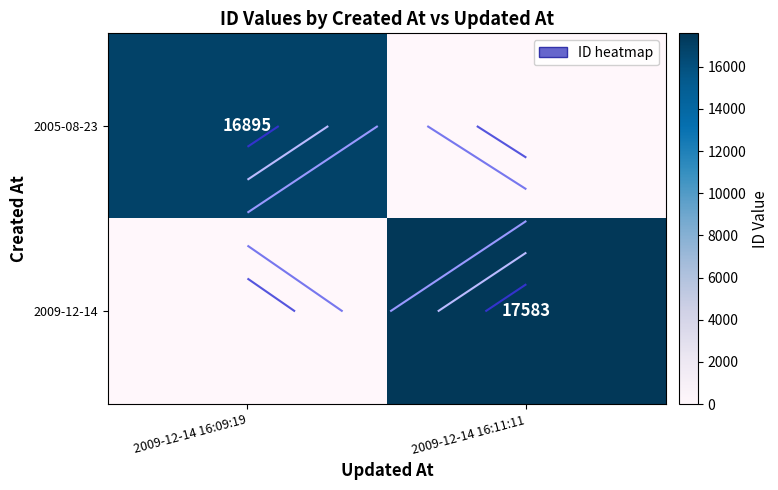

The value of 2009-12-14 at 2009-12-14 16:11:11 is 17583. True or false?

True